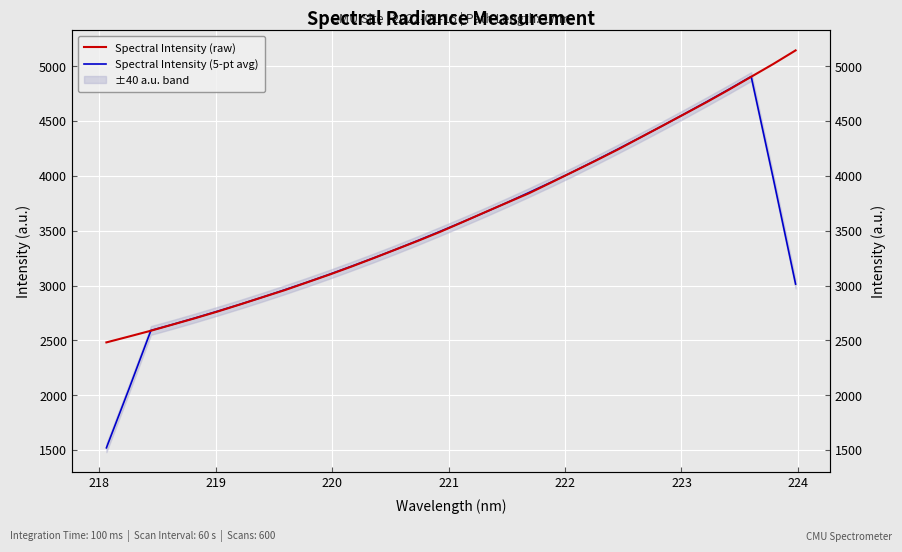

What is the value of the Spectral Intensity (raw) point at the 5th from the left?

2704.0